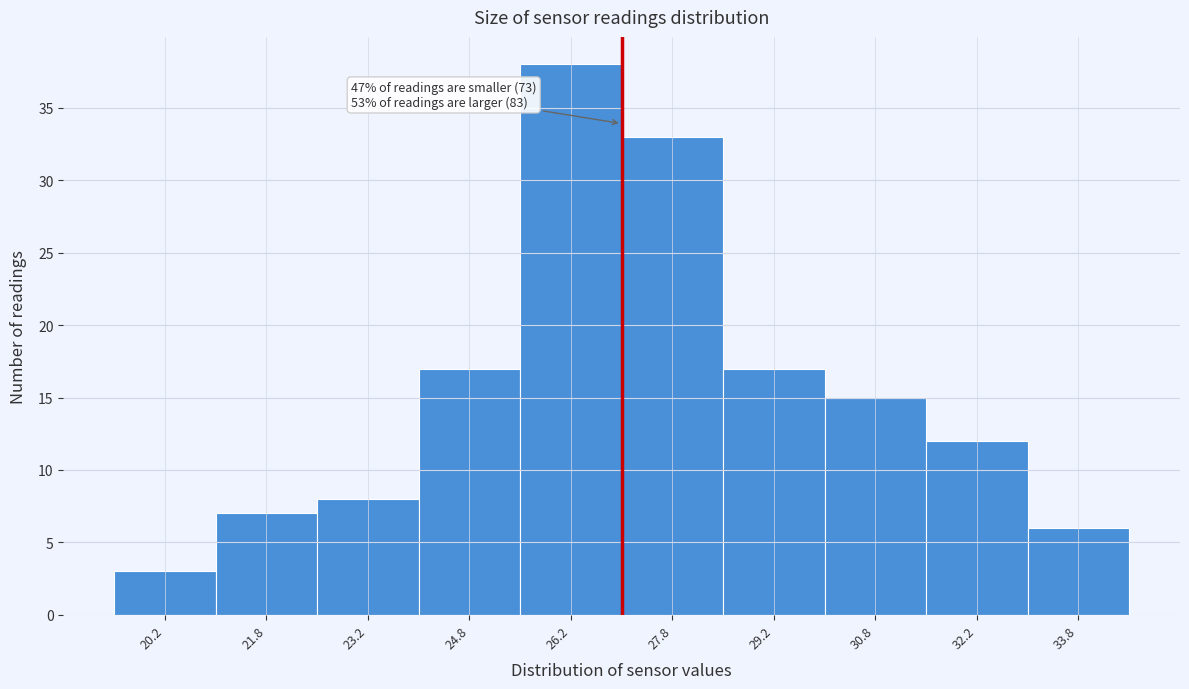

Which range on the x-axis has the tallest bar?

25.5 to 27.0